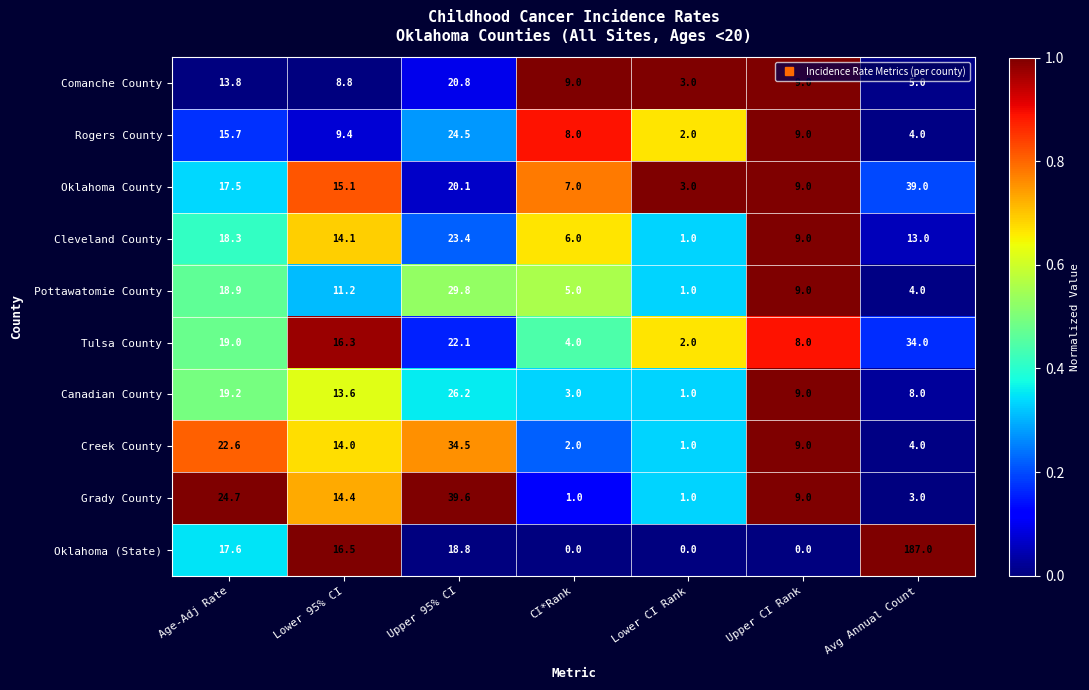

Rank the series at Lower 95% CI from highest to lowest value.

Oklahoma (State), Tulsa County, Oklahoma County, Grady County, Cleveland County, Creek County, Canadian County, Pottawatomie County, Rogers County, Comanche County